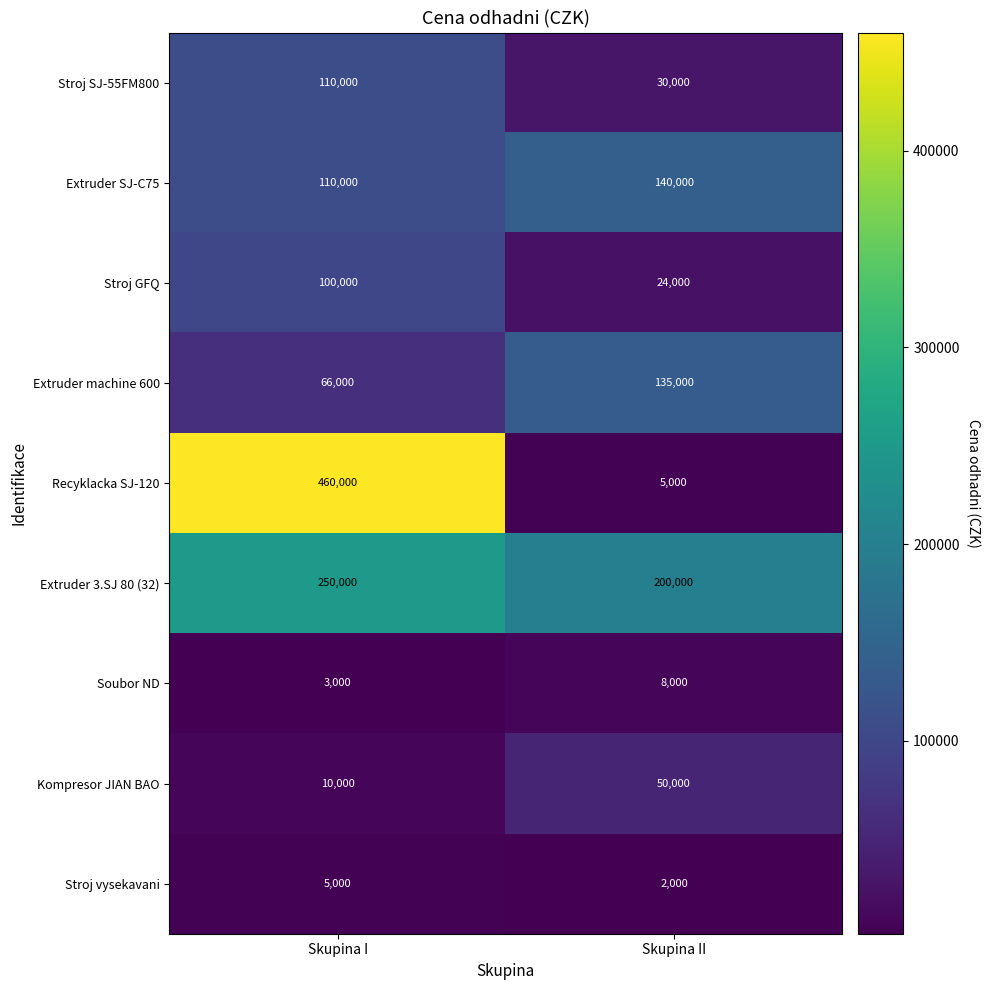

At which category is the sum across all series the highest?

Skupina I